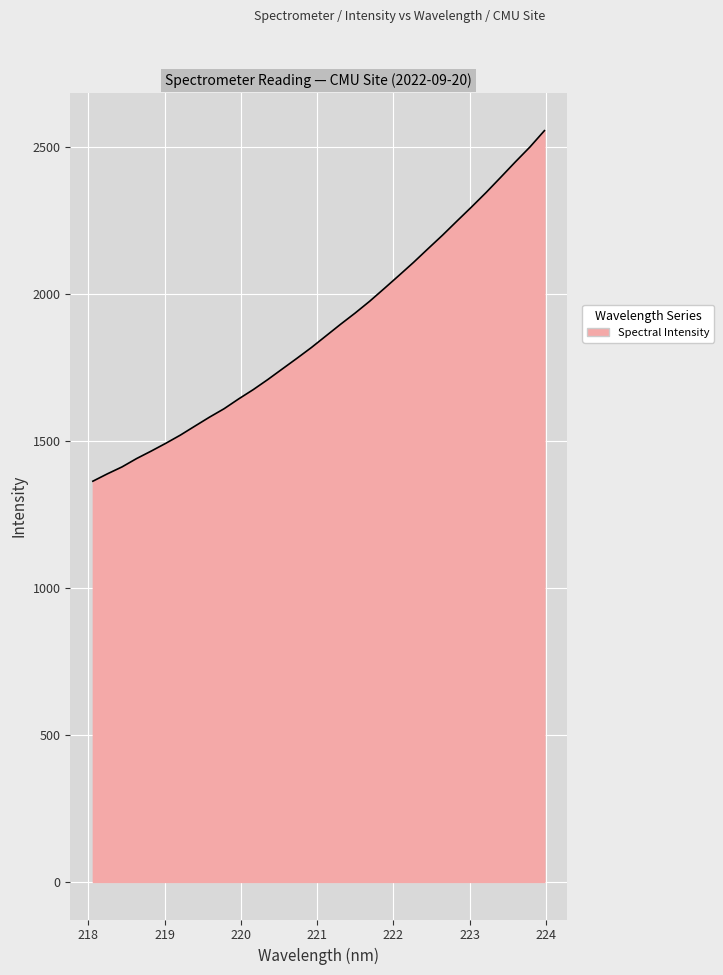

What is the maximum value shown in the chart?

2556.9